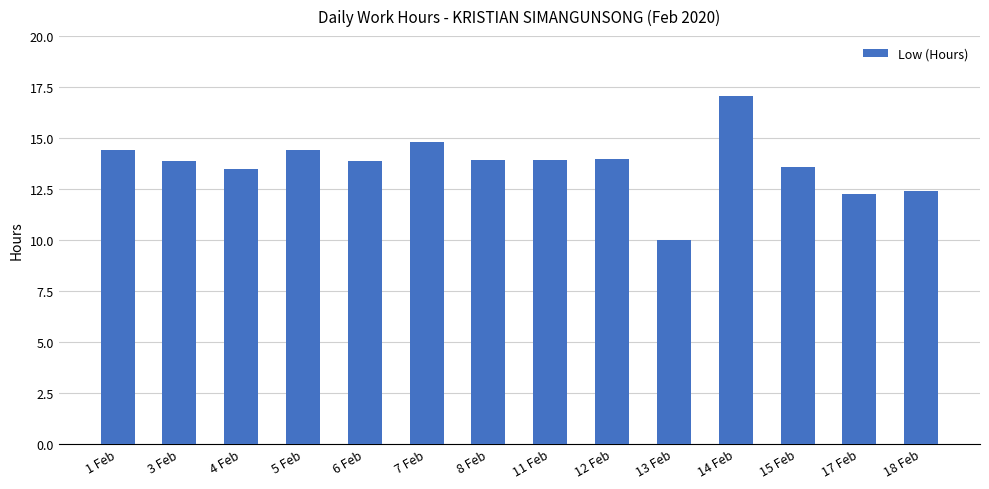

The chart shows a value of 7.6 at 14 Feb. True or false?

False